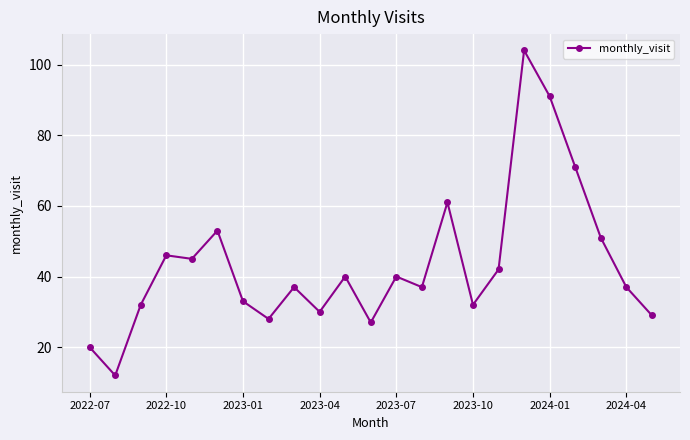

What is the value of the 22nd point from the left?

37